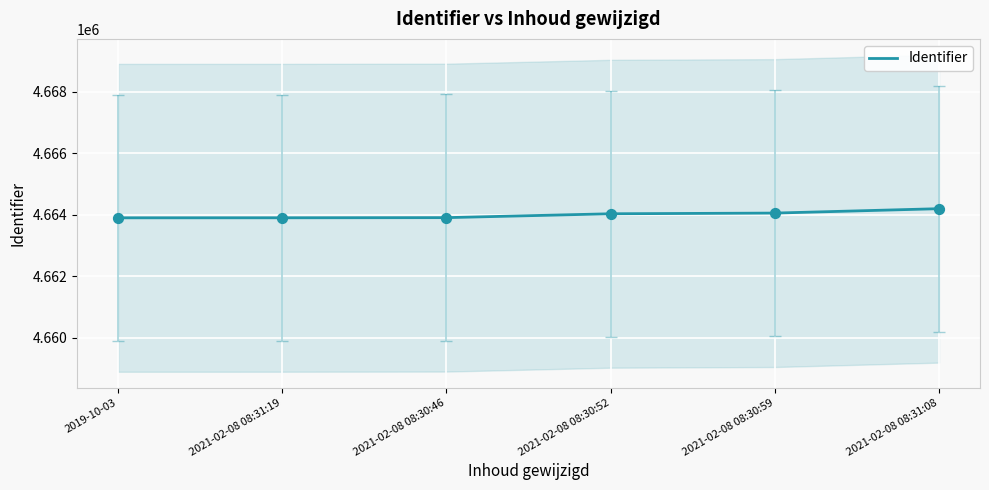

Which has a higher value, 2021-02-08 08:30:59 or 2021-02-08 08:31:08?

2021-02-08 08:31:08